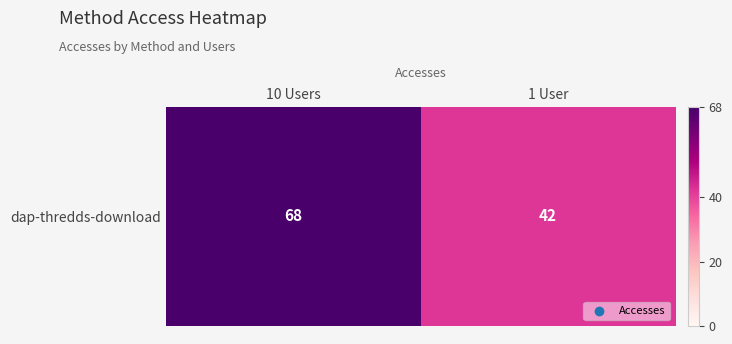

What is the ratio of the value at 1 User to the value at 10 Users?

0.6